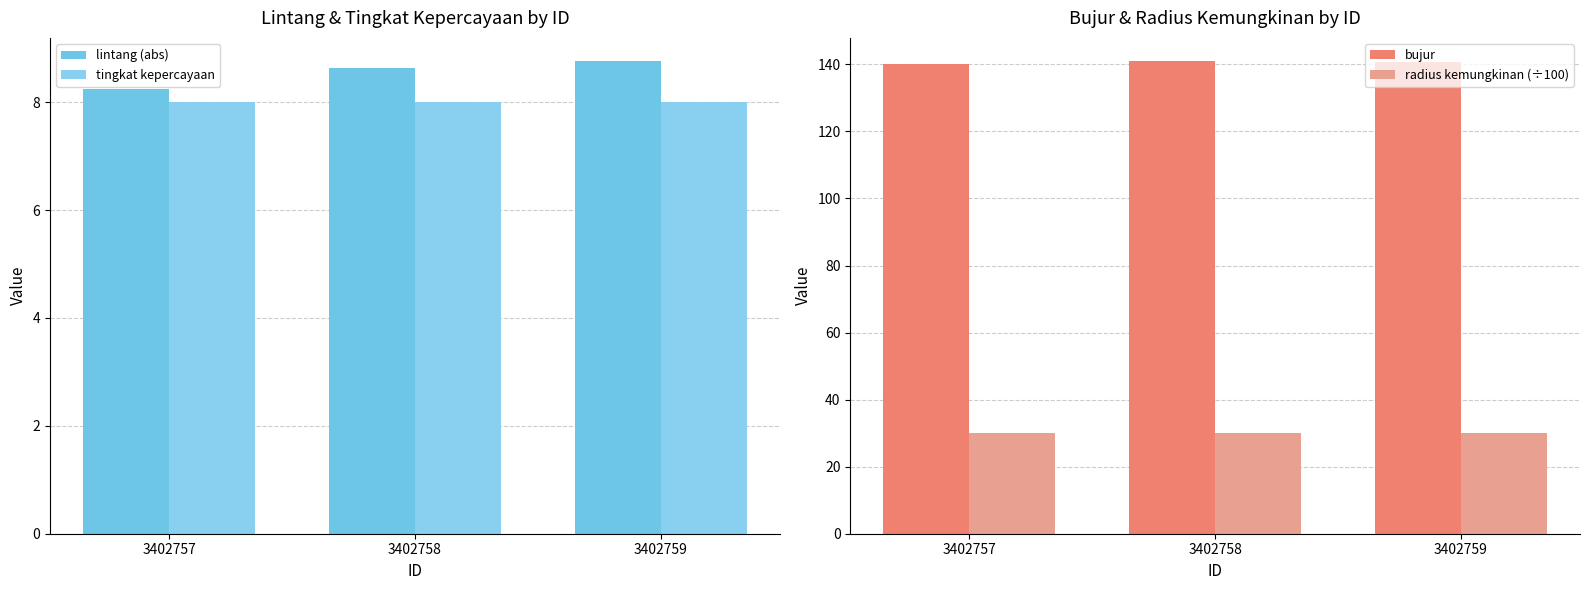

Where is radius kemungkinan (÷100) nearest to the value 30?

3402757